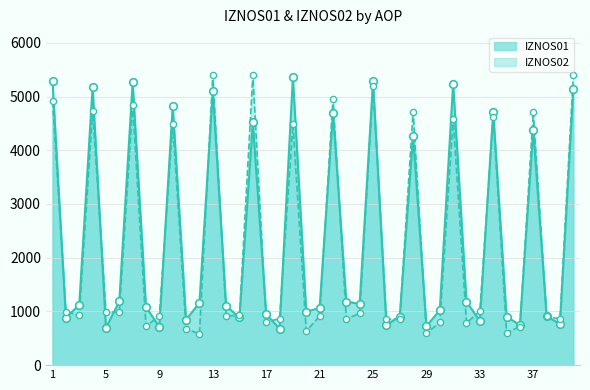

Which series reaches the maximum Y coordinate?

IZNOS02